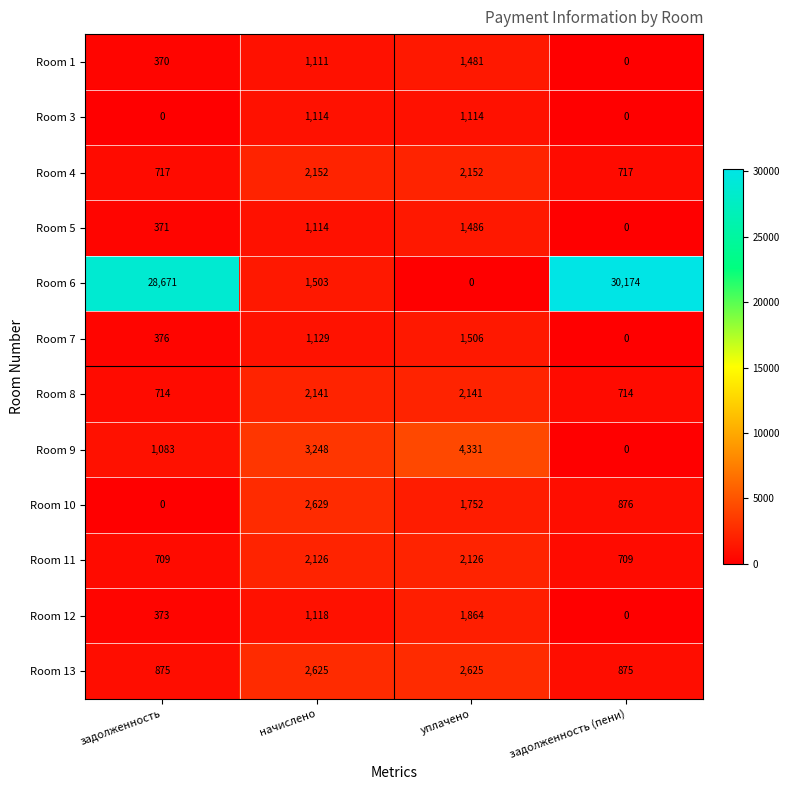

Between задолженность and начислено, which series saw the biggest shift?

Room 6